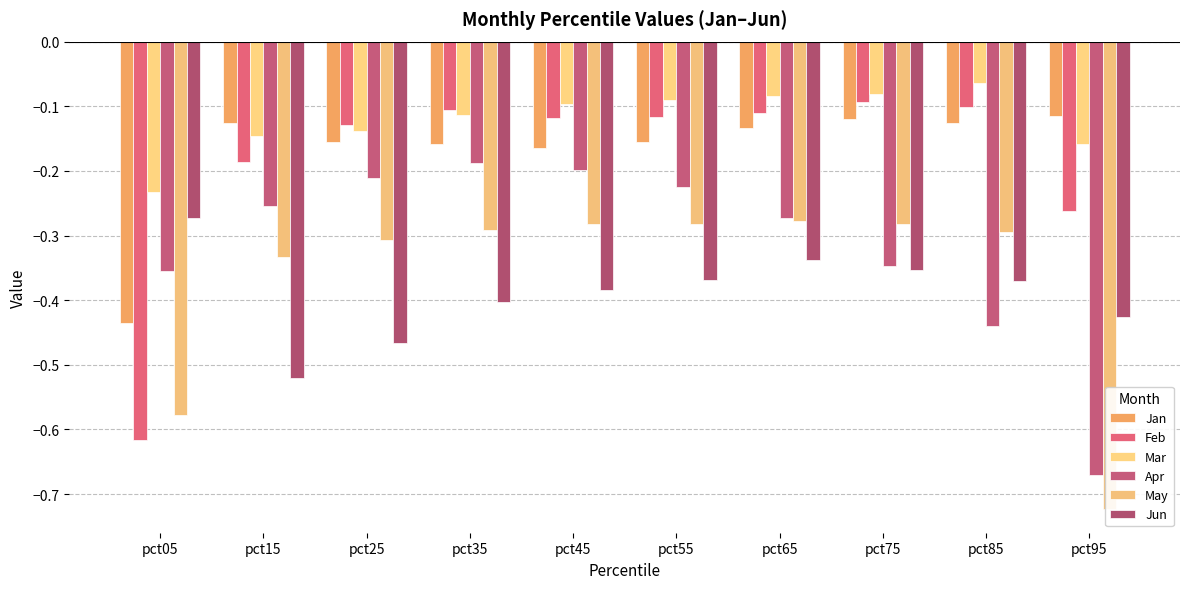

Reading left to right, extract all data points from this chart.

Jan: -0.4	-0.1	-0.2	-0.2	-0.2	-0.2	-0.1	-0.1	-0.1	-0.1
Feb: -0.6	-0.2	-0.1	-0.1	-0.1	-0.1	-0.1	-0.1	-0.1	-0.3
Mar: -0.2	-0.1	-0.1	-0.1	-0.1	-0.1	-0.1	-0.1	-0.1	-0.2
Apr: -0.4	-0.3	-0.2	-0.2	-0.2	-0.2	-0.3	-0.3	-0.4	-0.7
May: -0.6	-0.3	-0.3	-0.3	-0.3	-0.3	-0.3	-0.3	-0.3	-0.7
Jun: -0.3	-0.5	-0.5	-0.4	-0.4	-0.4	-0.3	-0.4	-0.4	-0.4